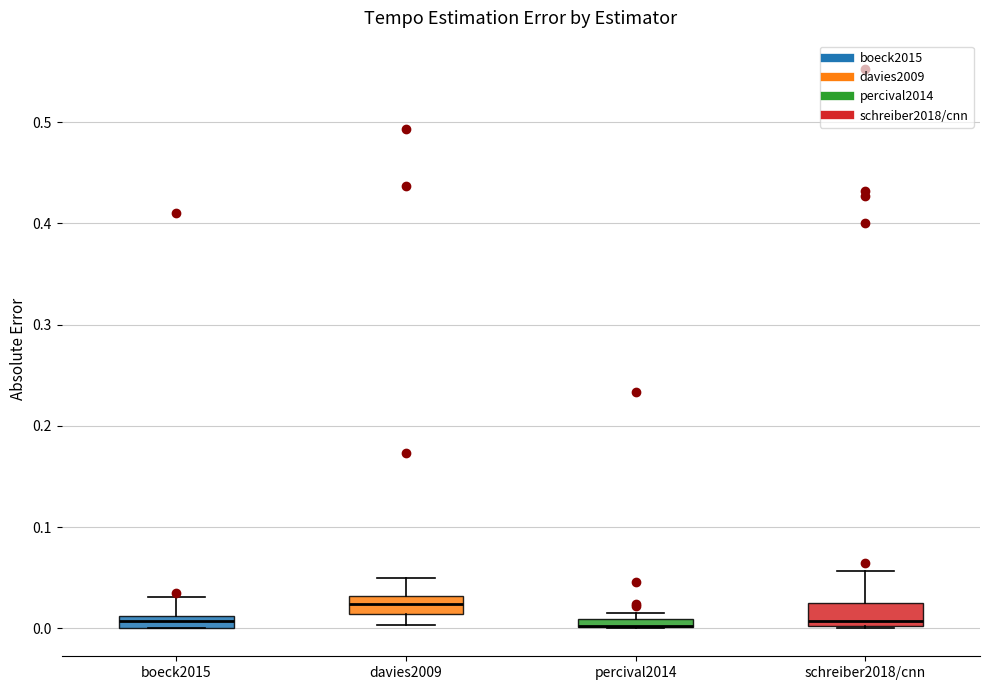

Where is the upper edge of the box for percival2014 on the y-axis? The values are not printed on the chart, so give them approximately, as read against the axis.

0.01